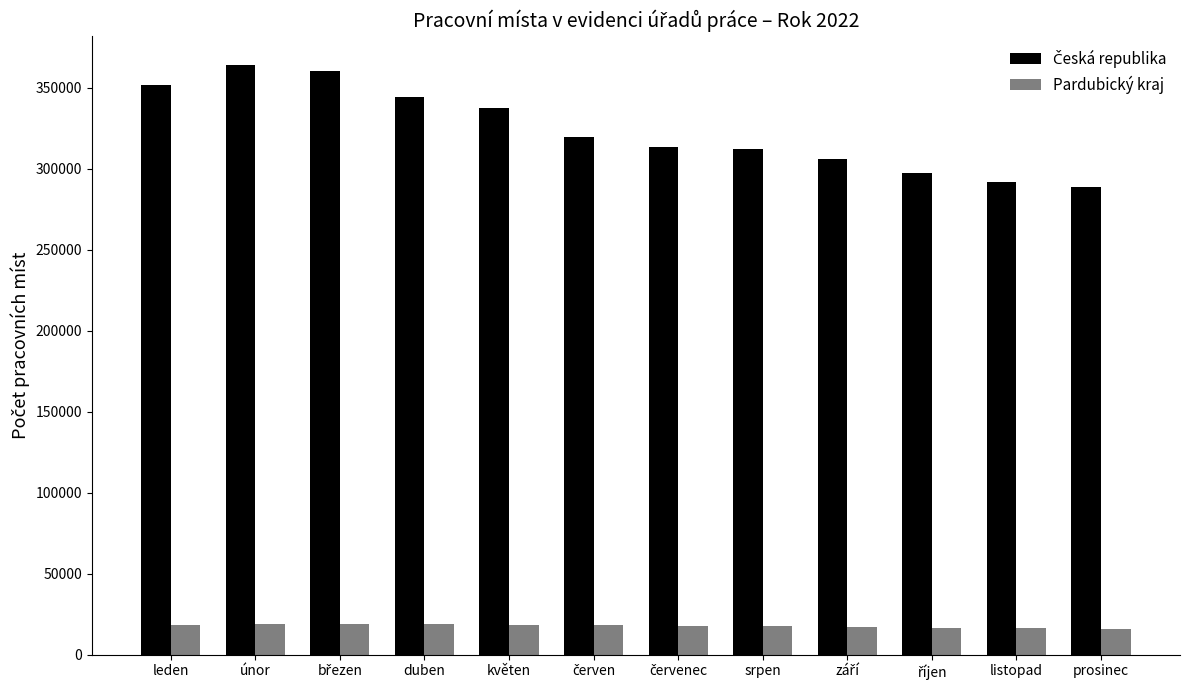

What is the minimum value shown in the chart?

15695